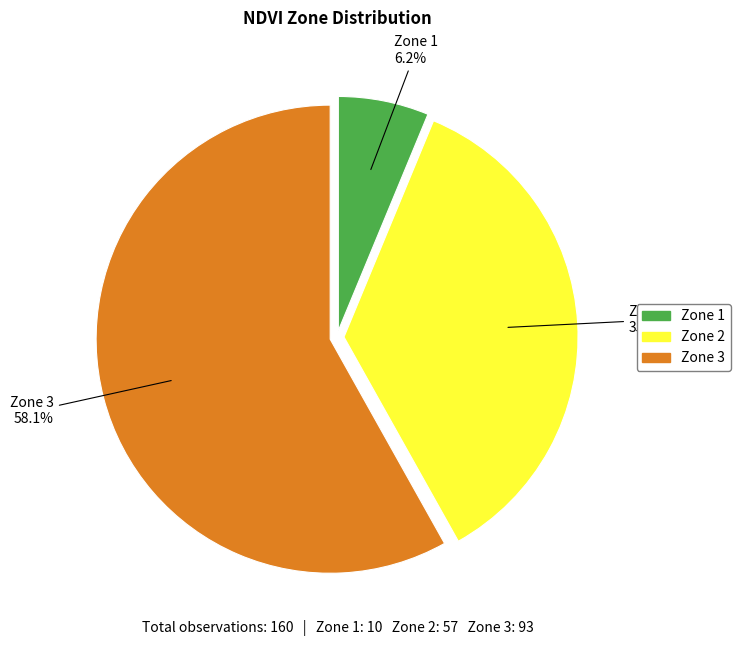

Between Zone 1 and Zone 3, which is larger?

Zone 3